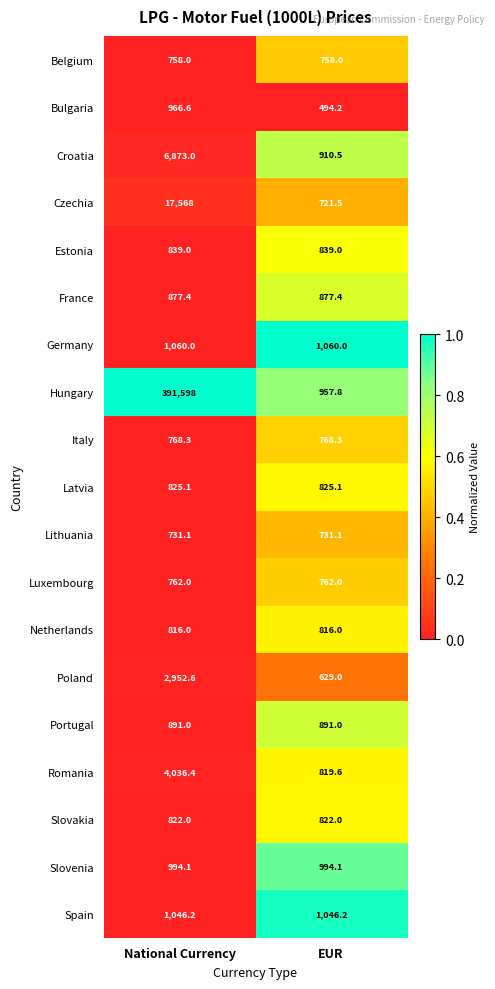

The value of Romania at EUR is 1444.9. True or false?

False